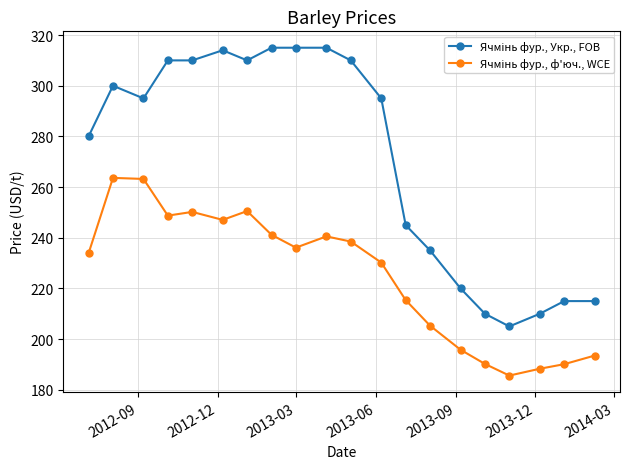

What is the minimum value shown in the chart?

185.6